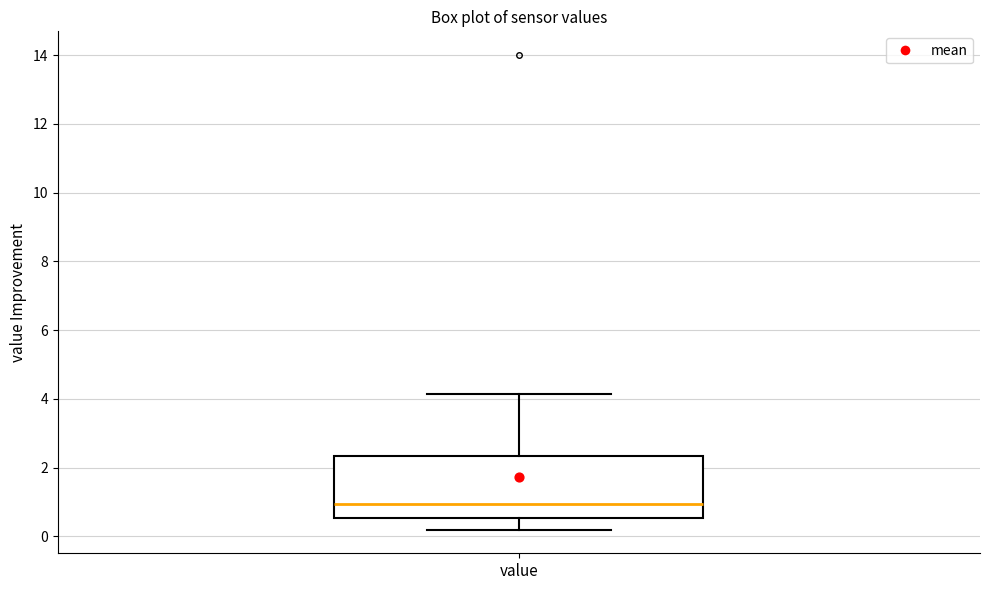

Read this box plot against the y-axis: the position of the median line, the range covered by the box, and the ends of both whiskers. The values are not printed on the chart, so give them approximately, as read against the axis.

median 1.0, box 0.6 to 2.4, whiskers 0.2 to 4.2